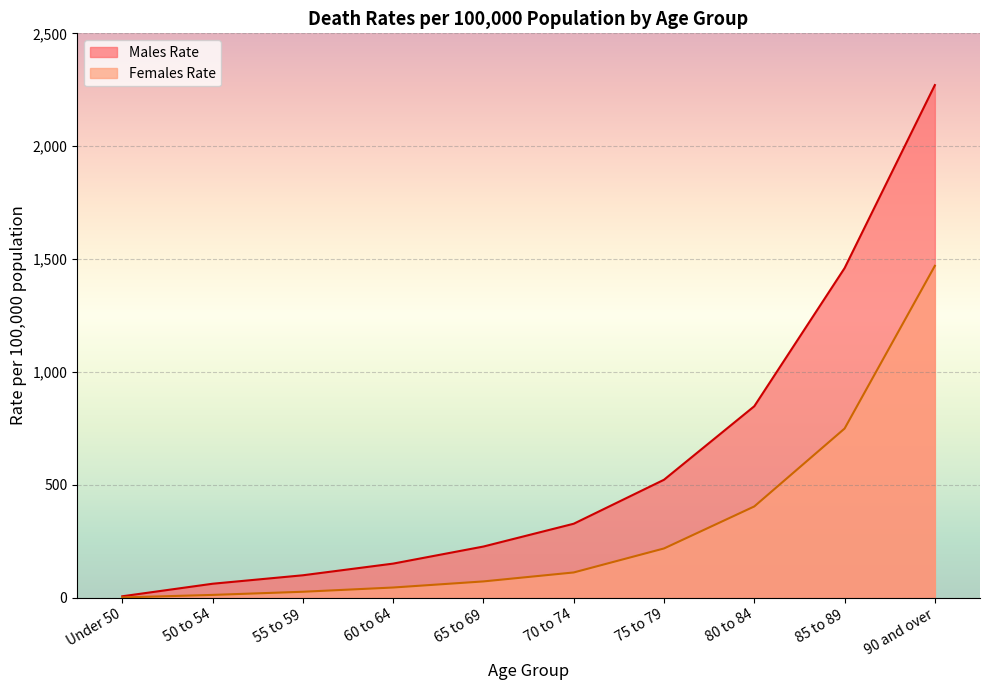

How many lines are shown in the chart?

2